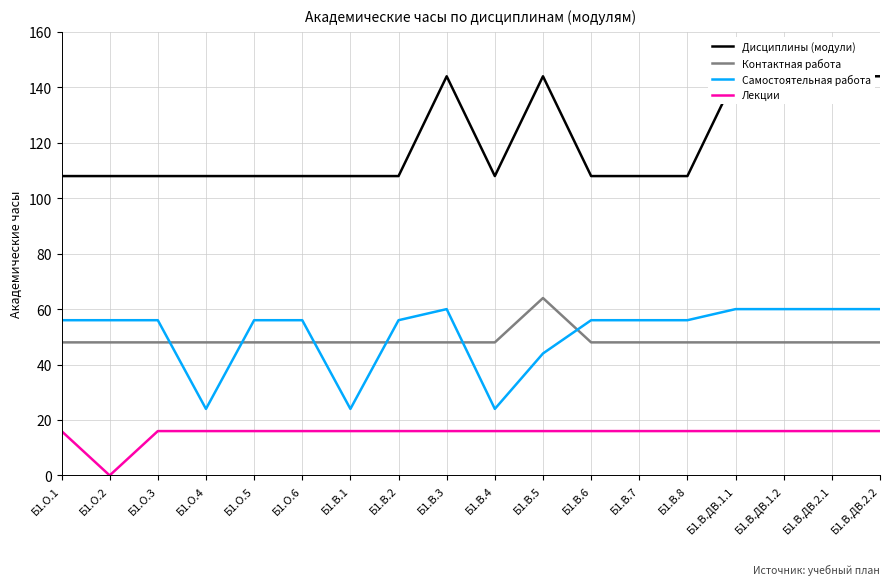

Which has a higher value, Б1.О.2 or Б1.В.ДВ.1.1?

Б1.В.ДВ.1.1